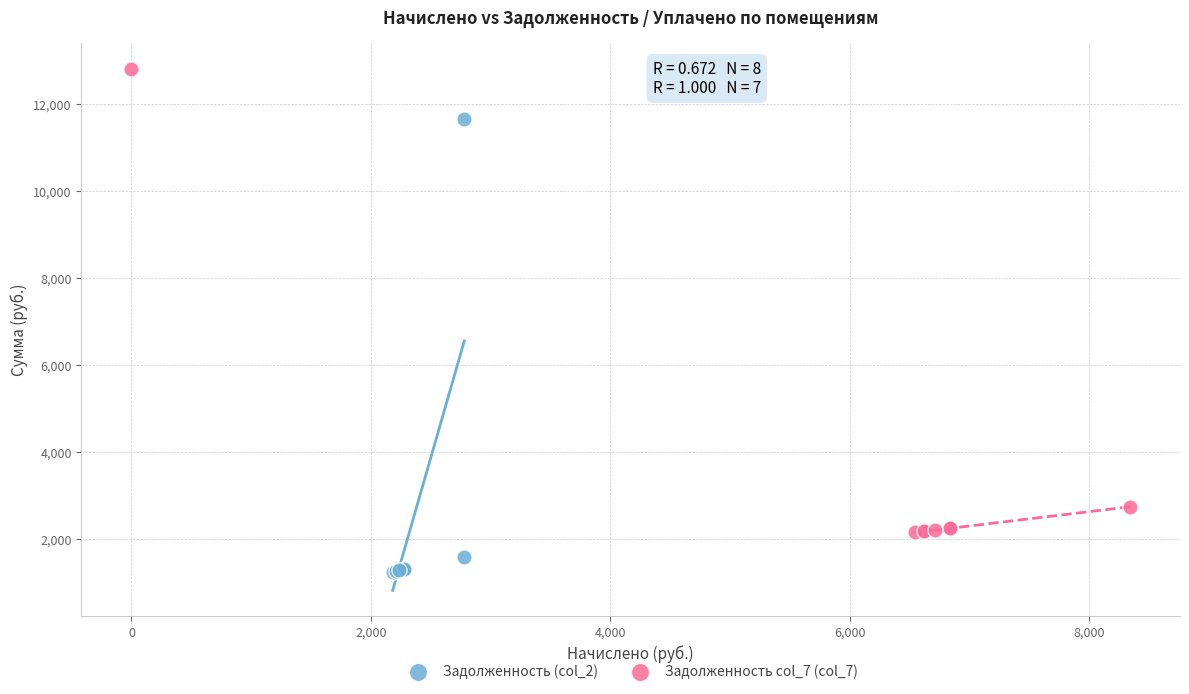

Which series reaches the minimum Y coordinate?

Задолженность (col_2)